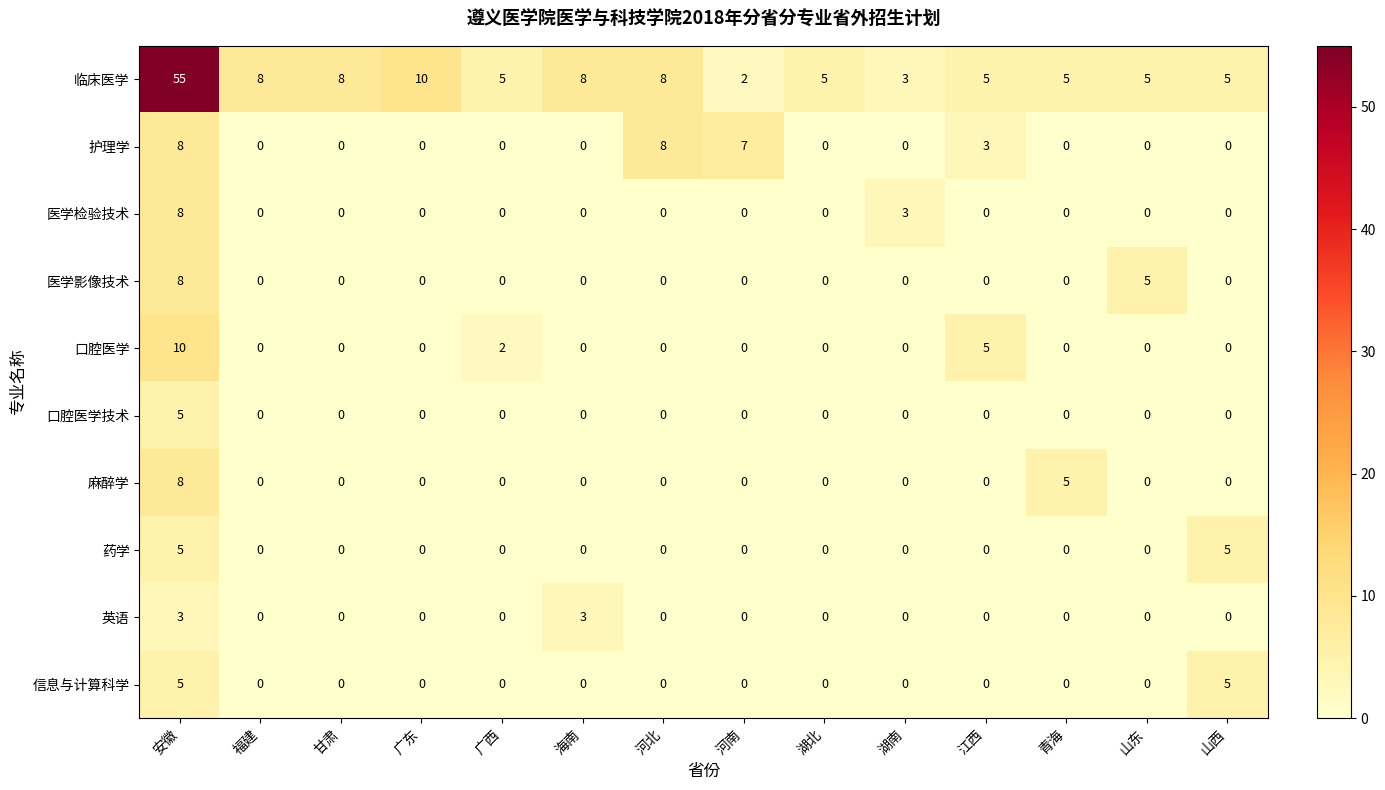

True or false: 医学影像技术 has a value of -3 at 广东.

False